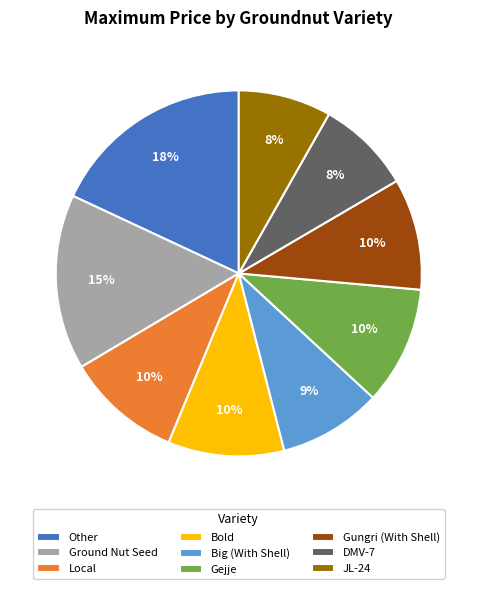

Which category has the biggest portion of the pie?

Other